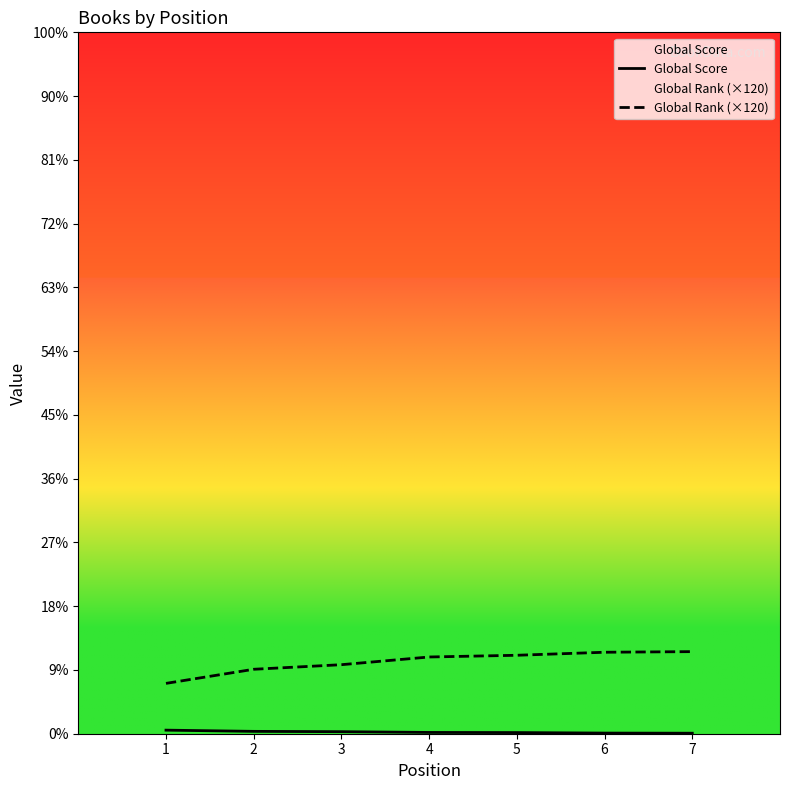

How many values in the Global Score series exceed 20?

3